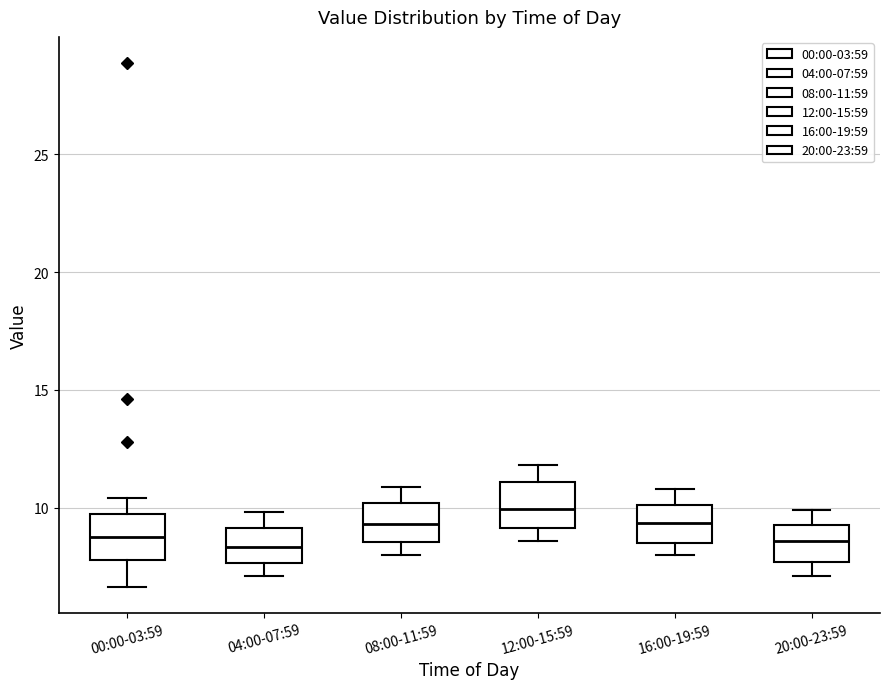

Where is the lower edge of the box for 12:00-15:59 on the y-axis? The values are not printed on the chart, so give them approximately, as read against the axis.

9.0